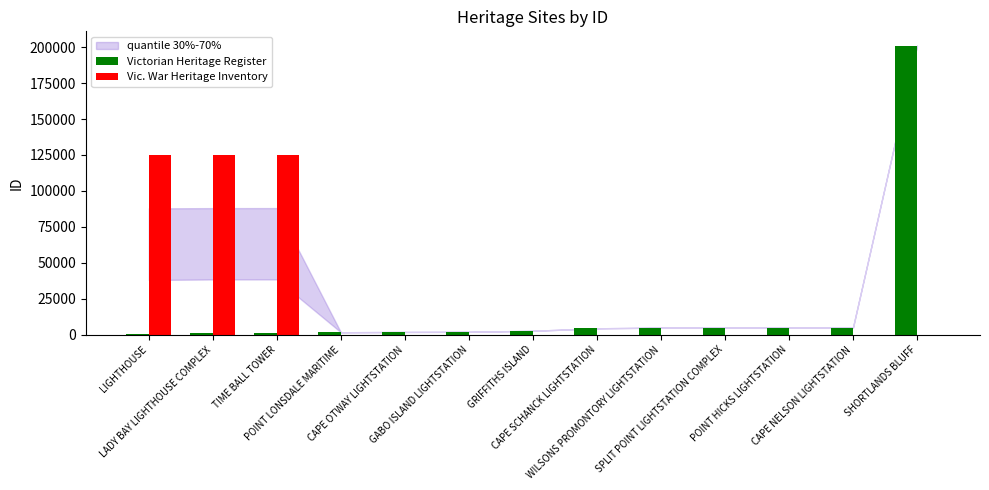

True or false: Vic. War Heritage Inventory has a value of 211584 at TIME BALL TOWER.

False